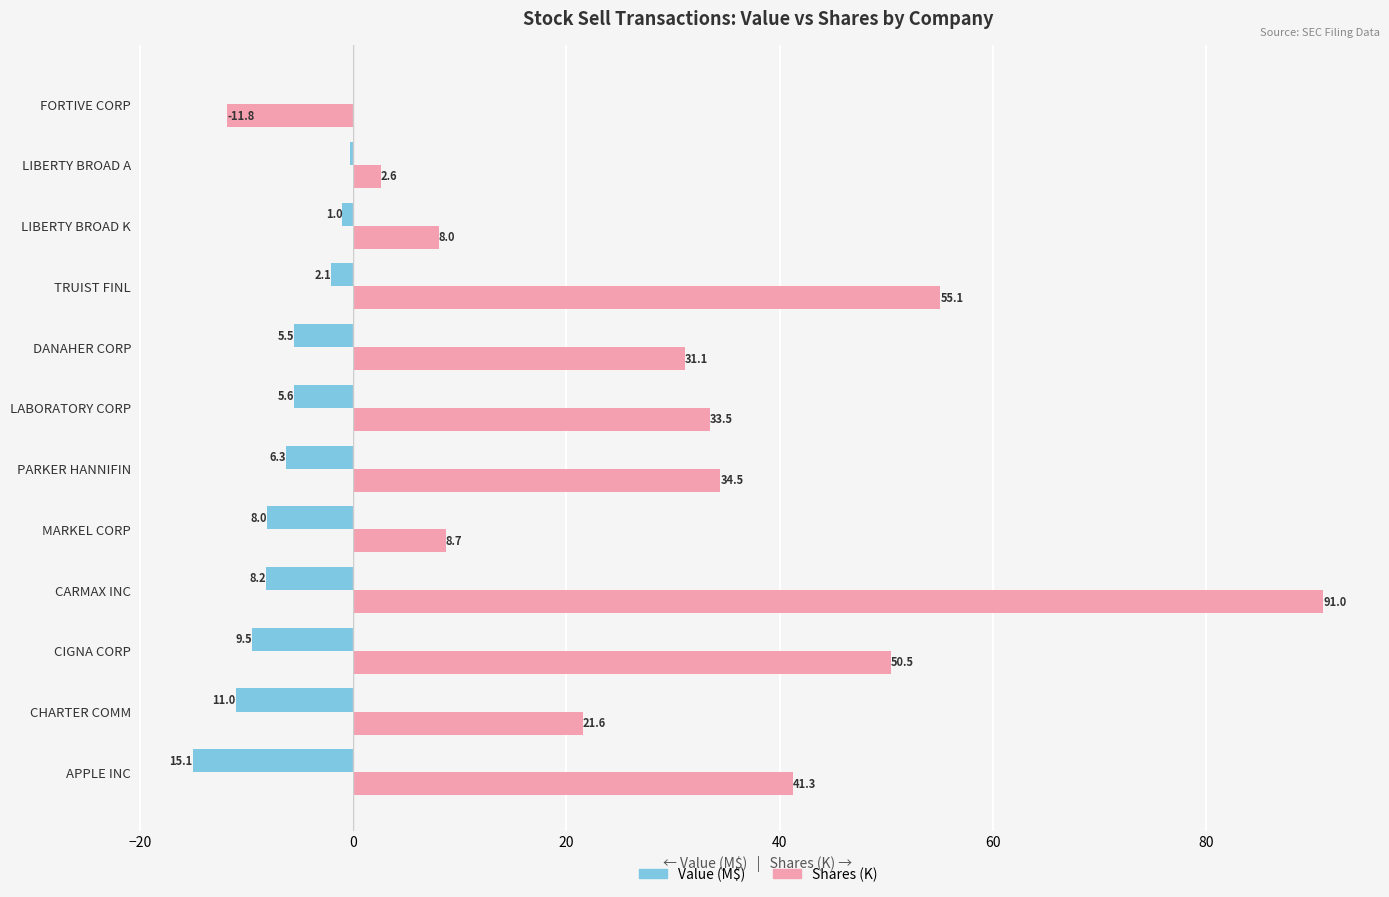

What value does the Value (M$) series have at CIGNA CORP?

-9.5